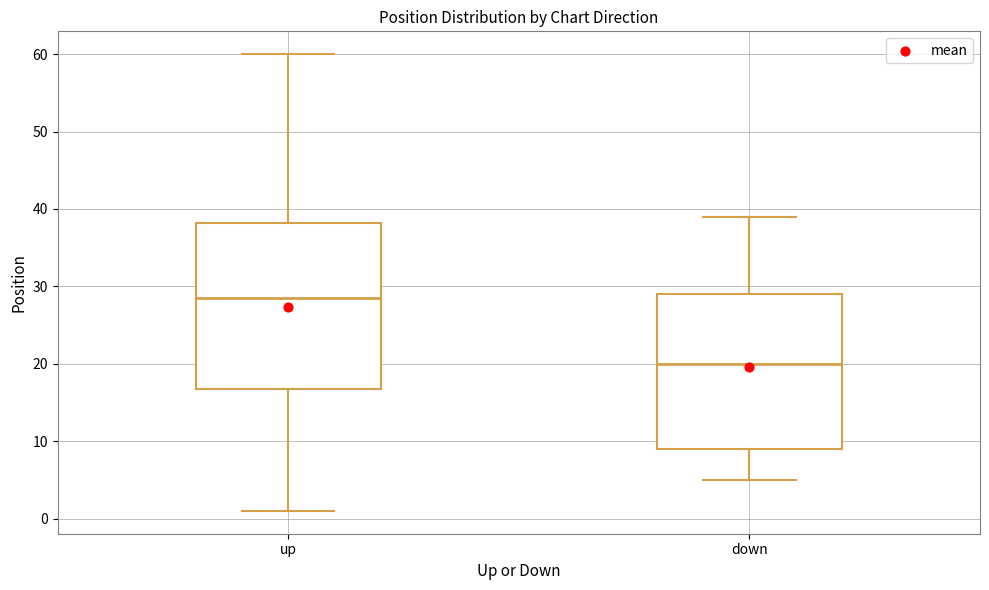

Reading left to right, transcribe this box plot: for each box, give where its median line is, the range the box spans, and where its two whiskers end, as read against the y-axis. The values are not printed on the chart, so give them approximately, as read against the axis.

up: median 29, box 17 to 38, whiskers 1 to 60
down: median 20, box 9 to 29, whiskers 5 to 39